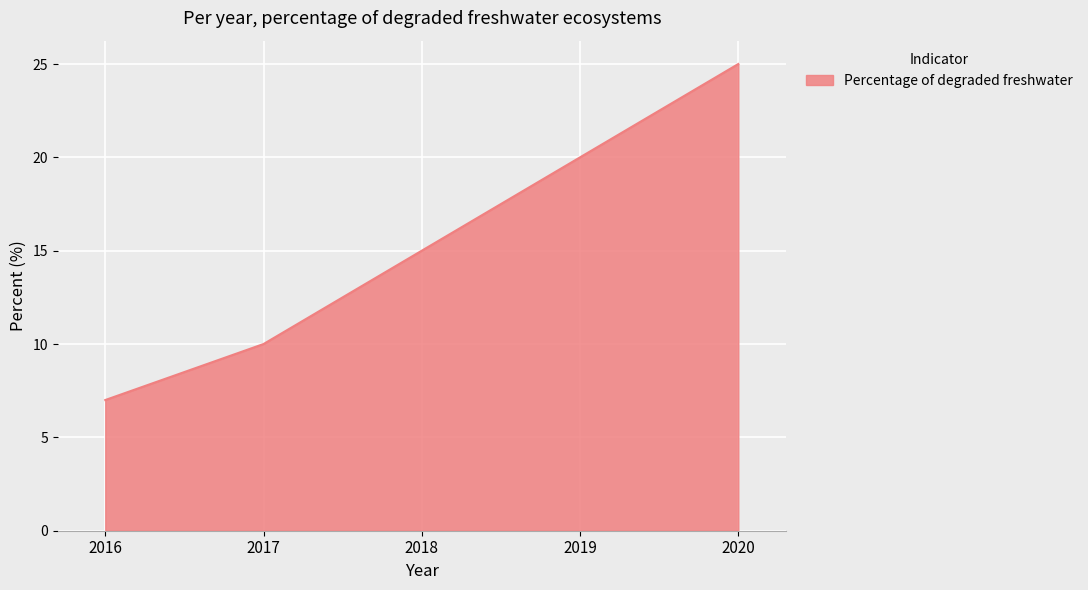

Which has a higher value, 2020 or 2017?

2020